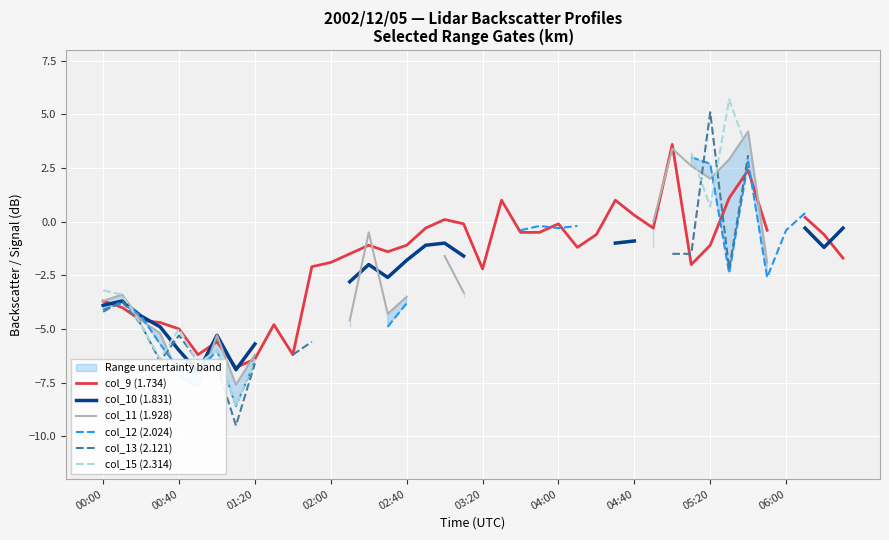

How many categories are shown in the chart?

40